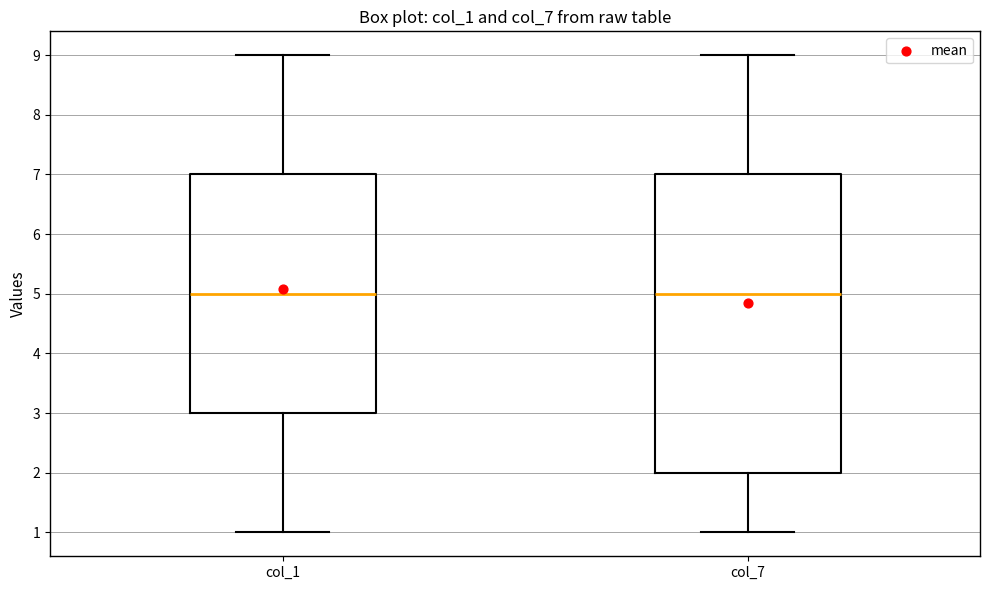

Comparing the boxes themselves (not the whiskers), which one is the tallest?

col_7